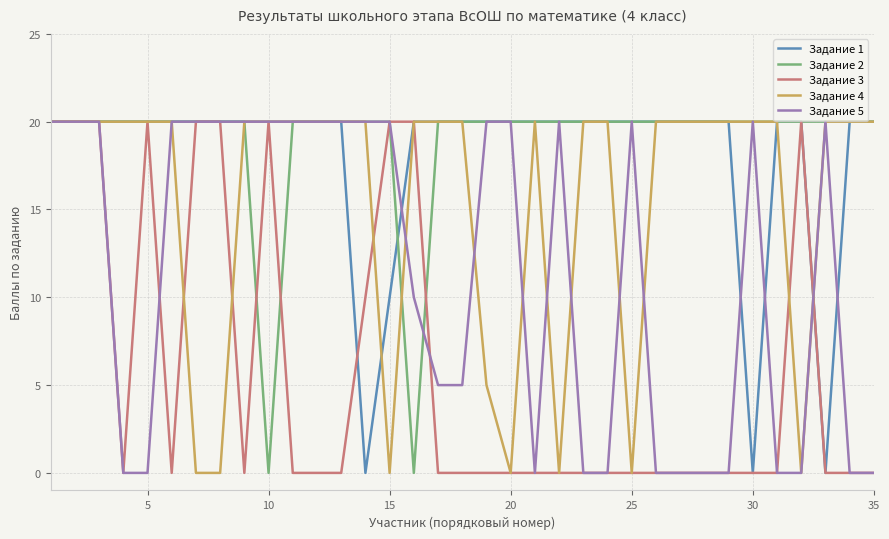

What is the average value of the Задание 1 series?

18